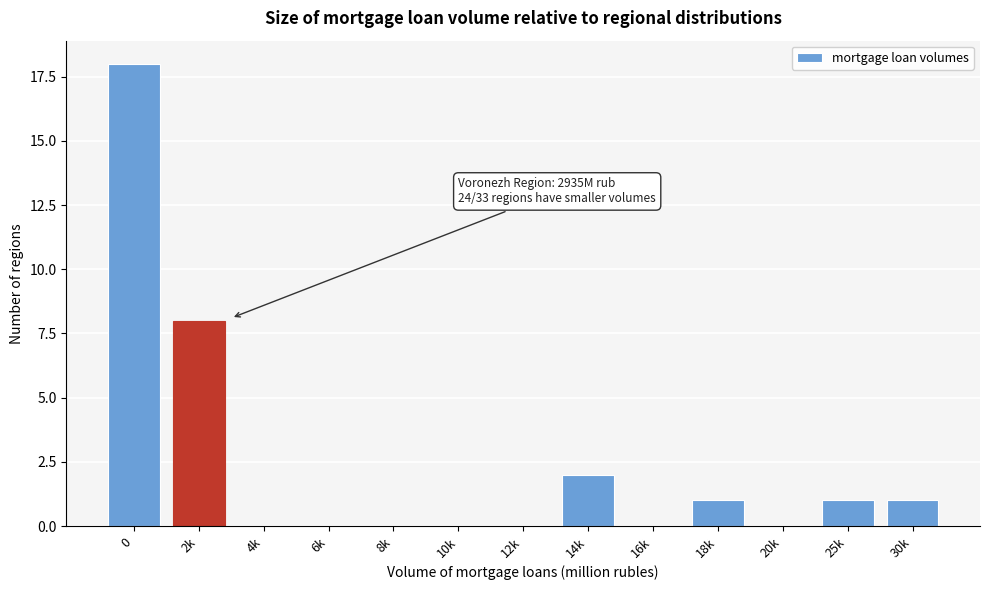

Reading left to right, extract all data points from this chart.

0=18	2k=8	4k=0	6k=0	8k=0	10k=0	12k=0	14k=2	16k=0	18k=1	20k=0	25k=1	30k=1